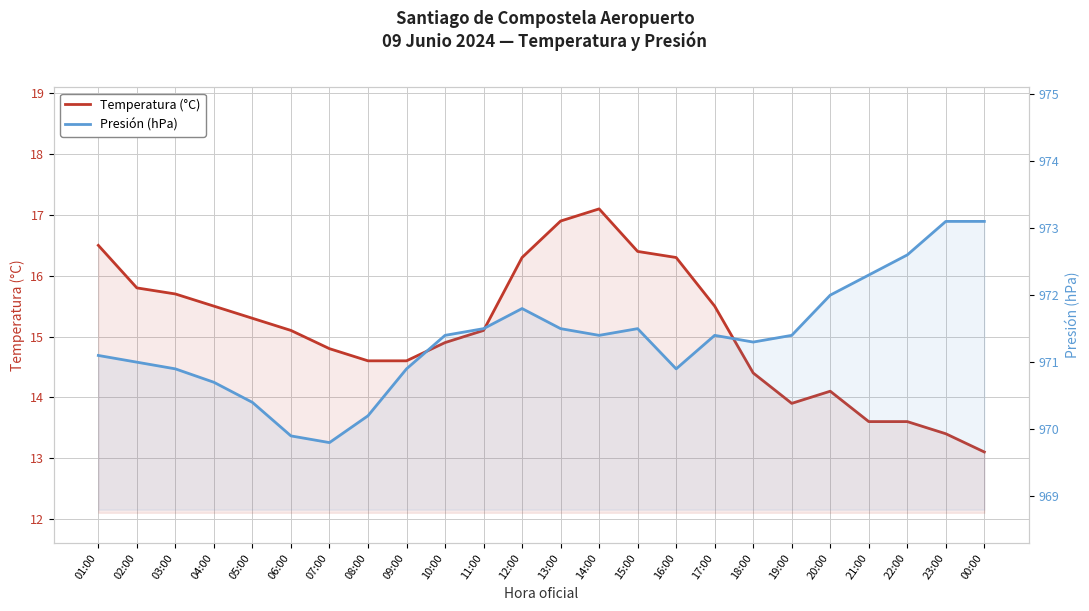

Where is Temperatura (°C) nearest to the value 15?

06:00